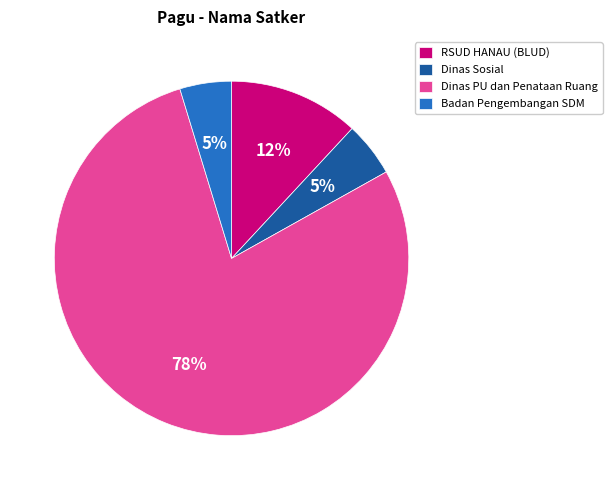

To the nearest percent, what is the average slice percentage?

25%